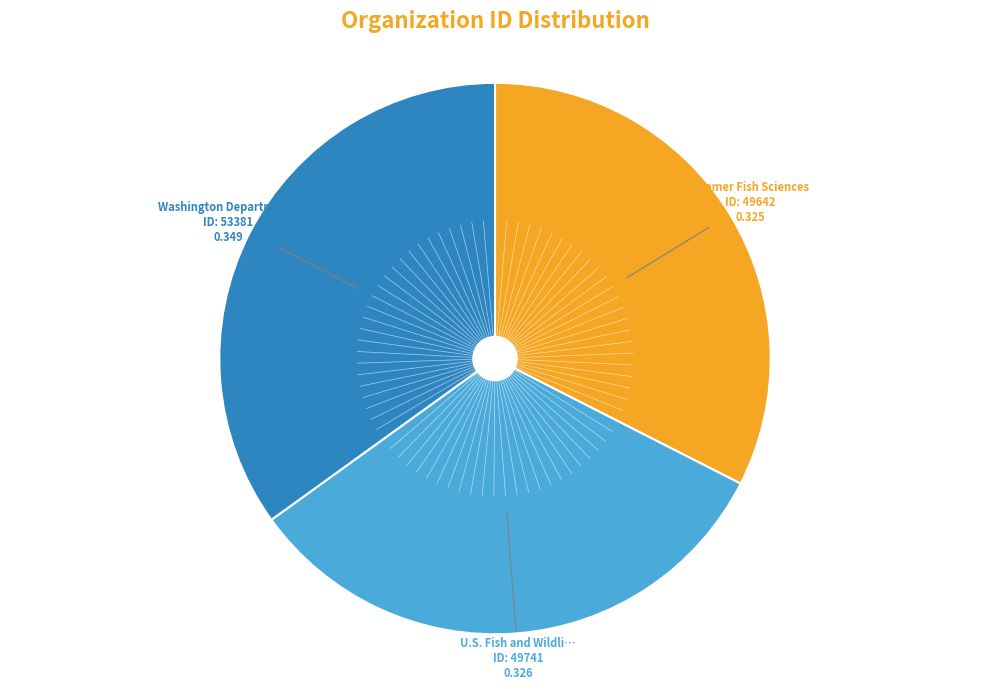

Is there any slice that represents more than half of the pie?

No